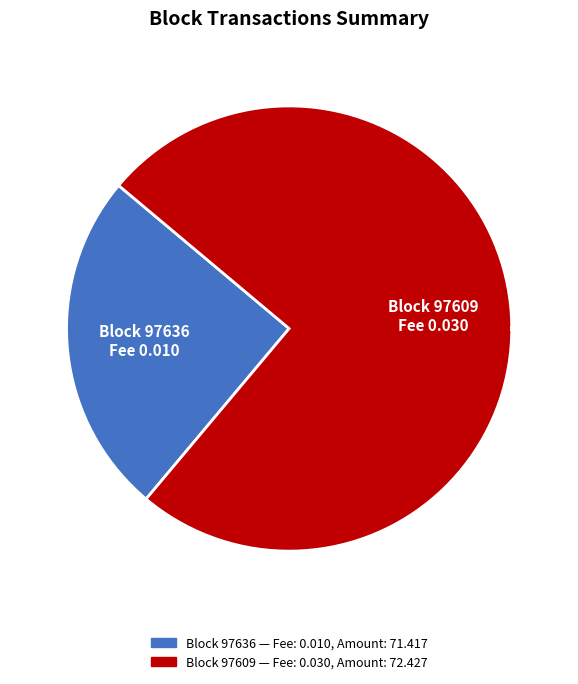

Between 97636 and 97609, which is larger?

97609